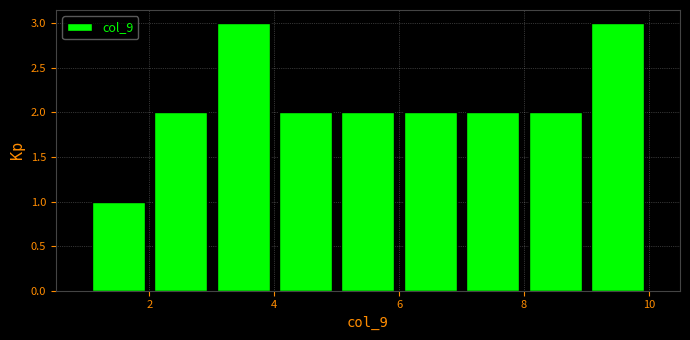

Reading left to right, transcribe this chart: for each bar, give the range it covers on the x-axis and its height. The values are not printed on the chart, so give them approximately, as read against the axis.

1 to 2: 1
2 to 3: 2
3 to 4: 3
4 to 5: 2
5 to 6: 2
6 to 7: 2
7 to 8: 2
8 to 9: 2
9 to 10: 3